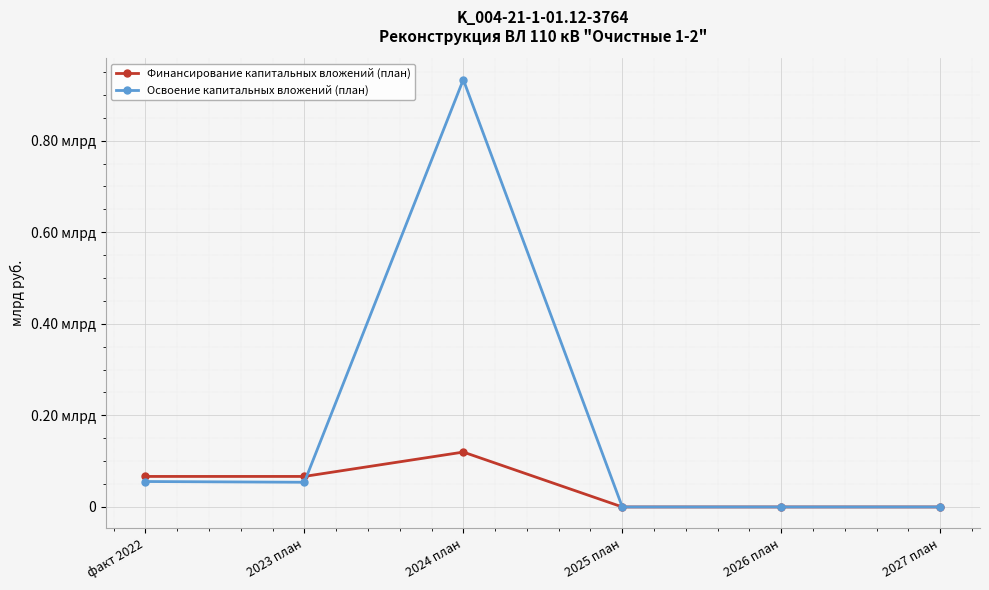

How many interior local peaks does the Финансирование капитальных вложений (план) series have?

1